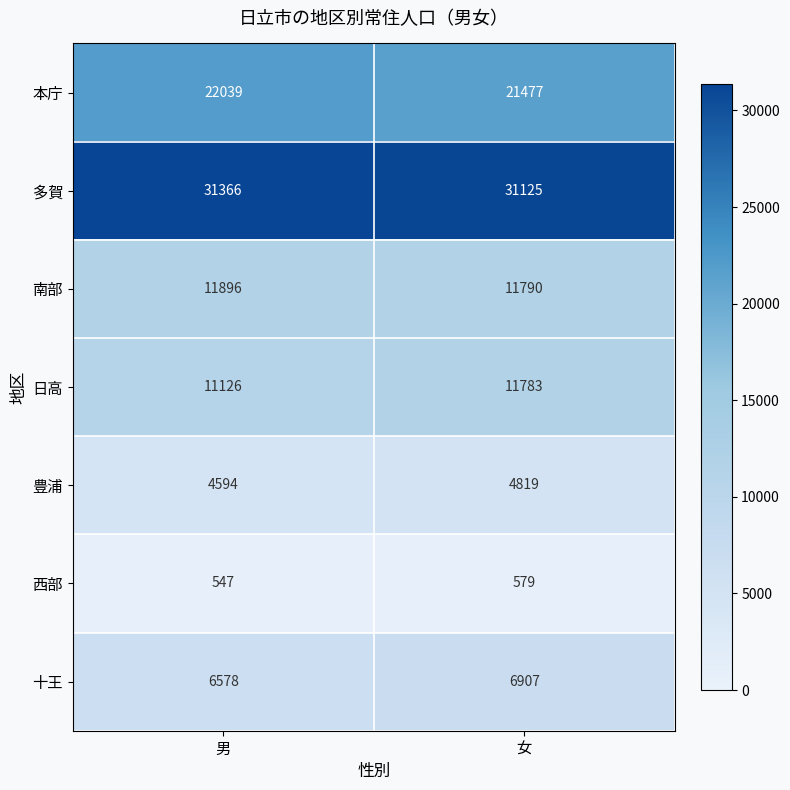

The 南部 series shows 11896 at 男. True or false?

True